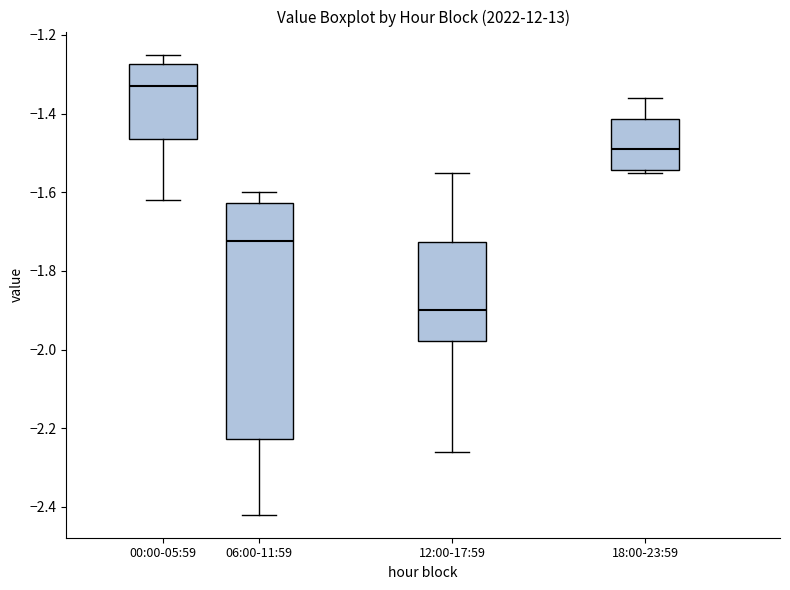

Comparing the boxes themselves (not the whiskers), which one is the tallest?

06:00-11:59